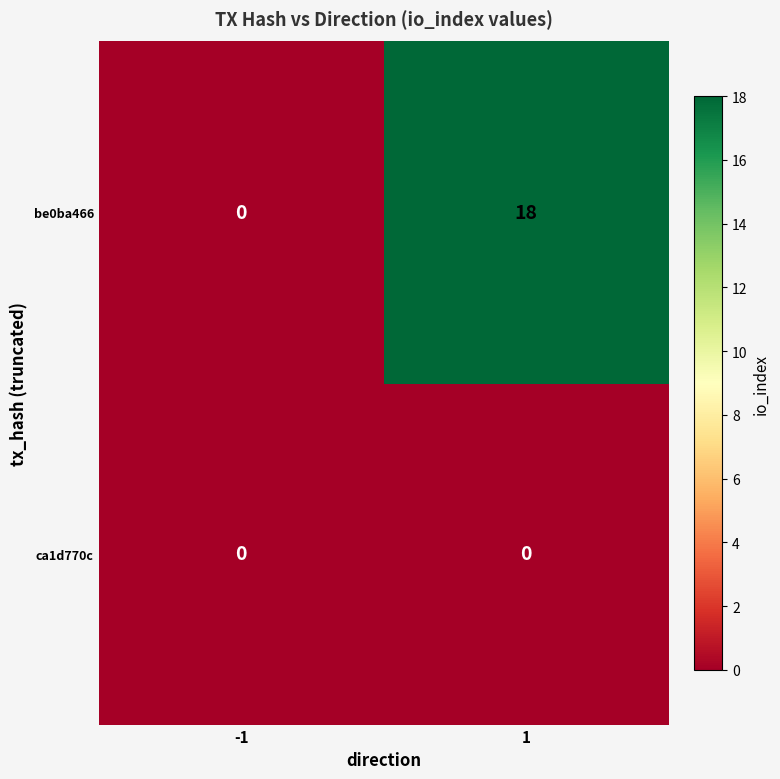

Which series has the largest range (max minus min)?

be0ba466